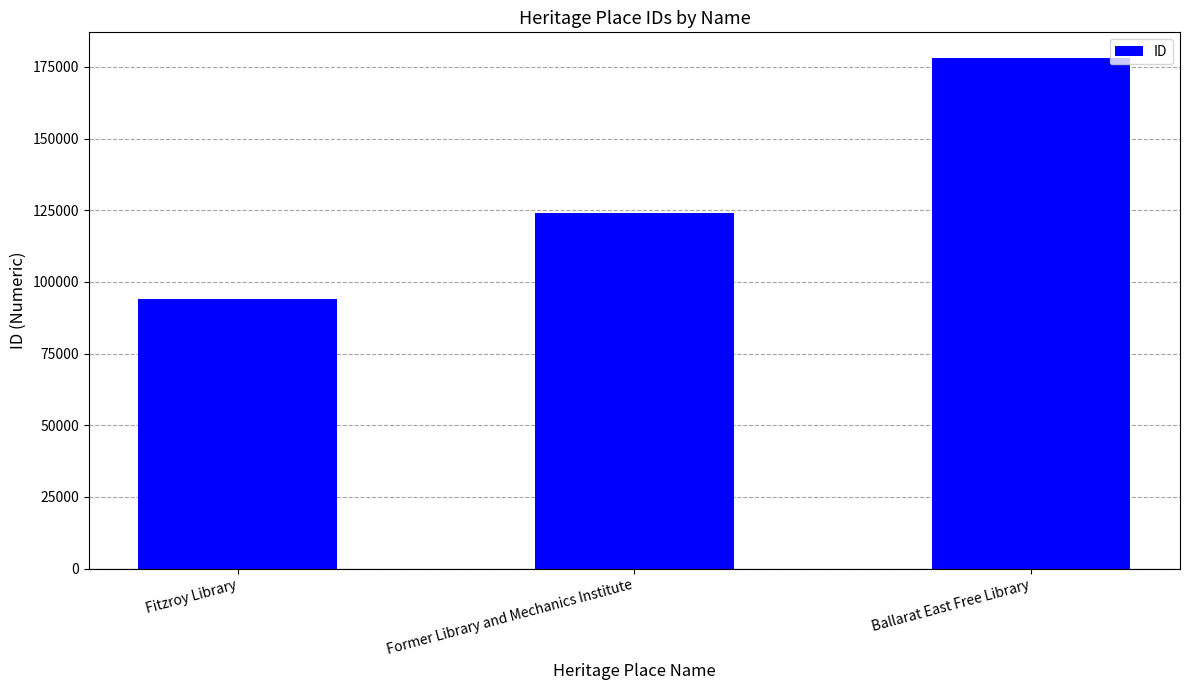

How many categories are shown in the chart?

3